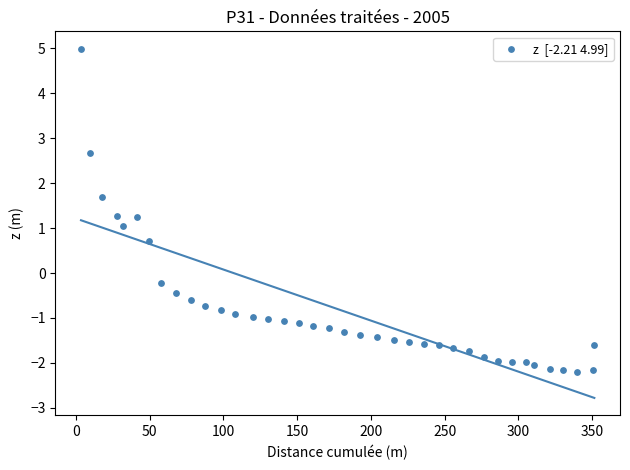

What is the range of Y values (max minus min)?

7.2